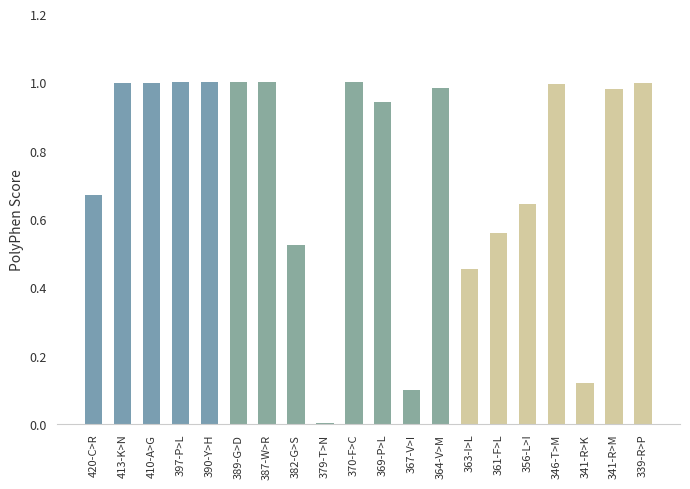

True or false: the data shows 0.8 at 382-G>S.

False